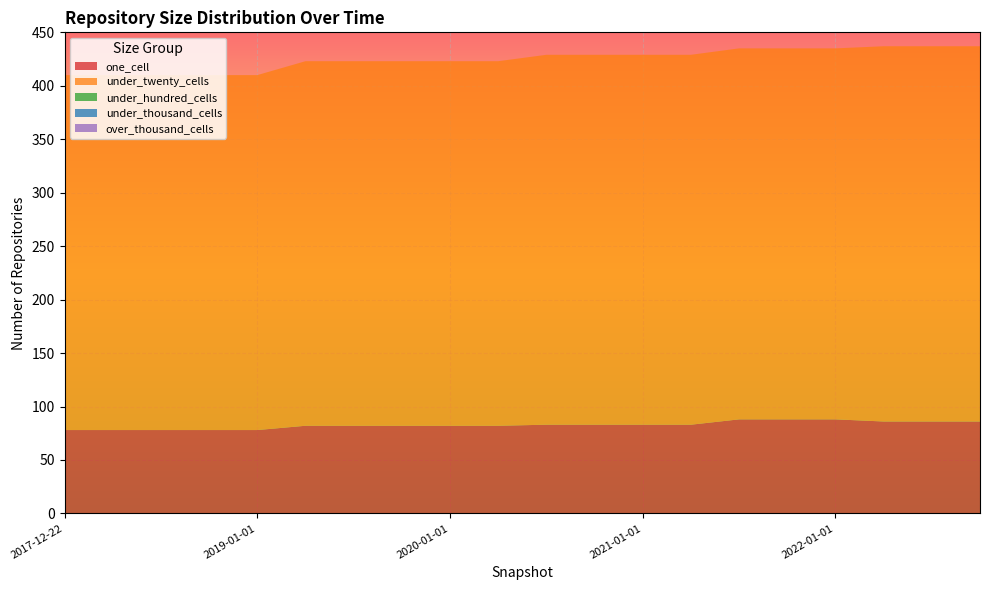

Reading right to left, extract all data points from this chart.

one_cell: 86	86	86	88	88	88	83	83	83	83	82	82	82	82	82	78	78	78	78	78
under_twenty_cells: 351	351	351	347	347	347	346	346	346	346	341	341	341	341	341	332	332	332	332	332
under_hundred_cells: 0	0	0	0	0	0	0	0	0	0	0	0	0	0	0	0	0	0	0	0
under_thousand_cells: 0	0	0	0	0	0	0	0	0	0	0	0	0	0	0	0	0	0	0	0
over_thousand_cells: 0	0	0	0	0	0	0	0	0	0	0	0	0	0	0	0	0	0	0	0